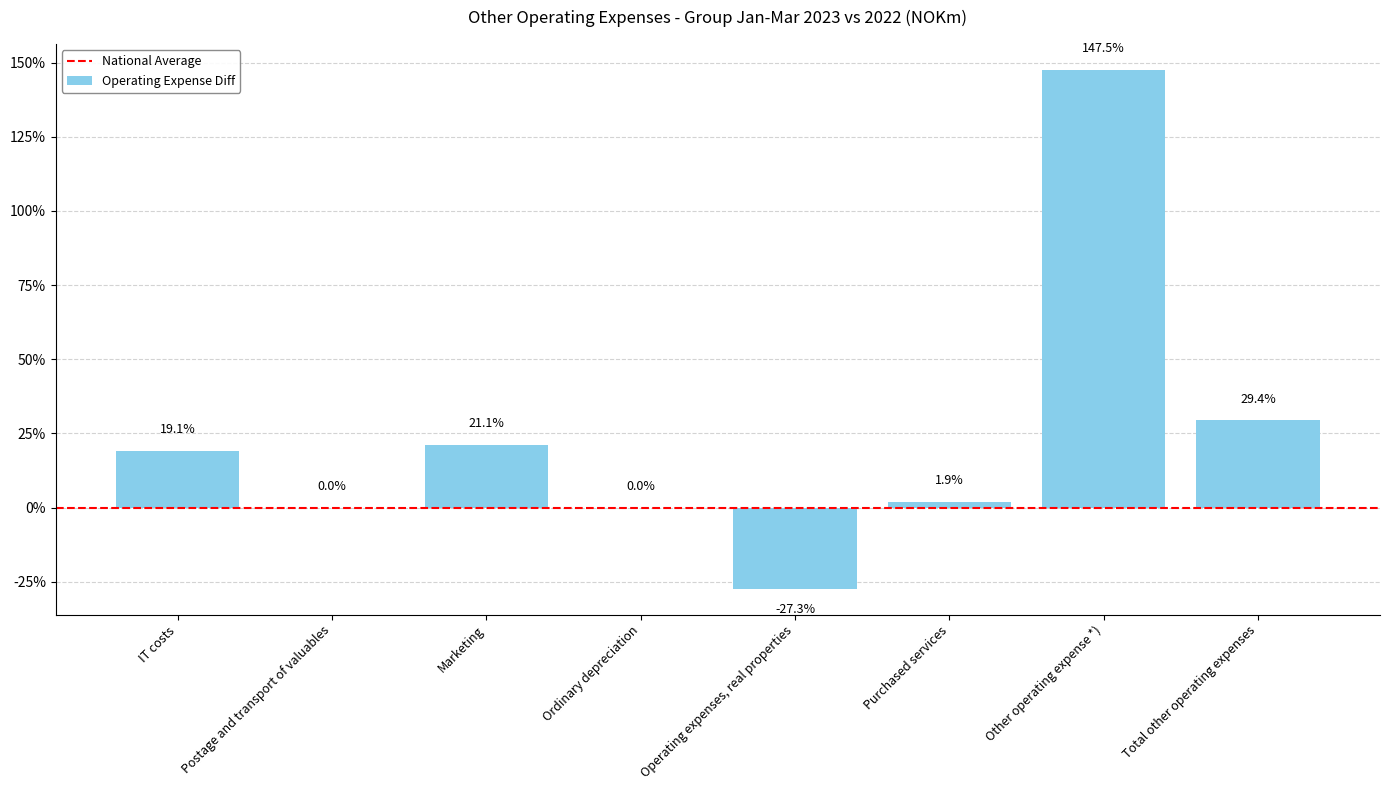

What is the sum of all values?

191.7